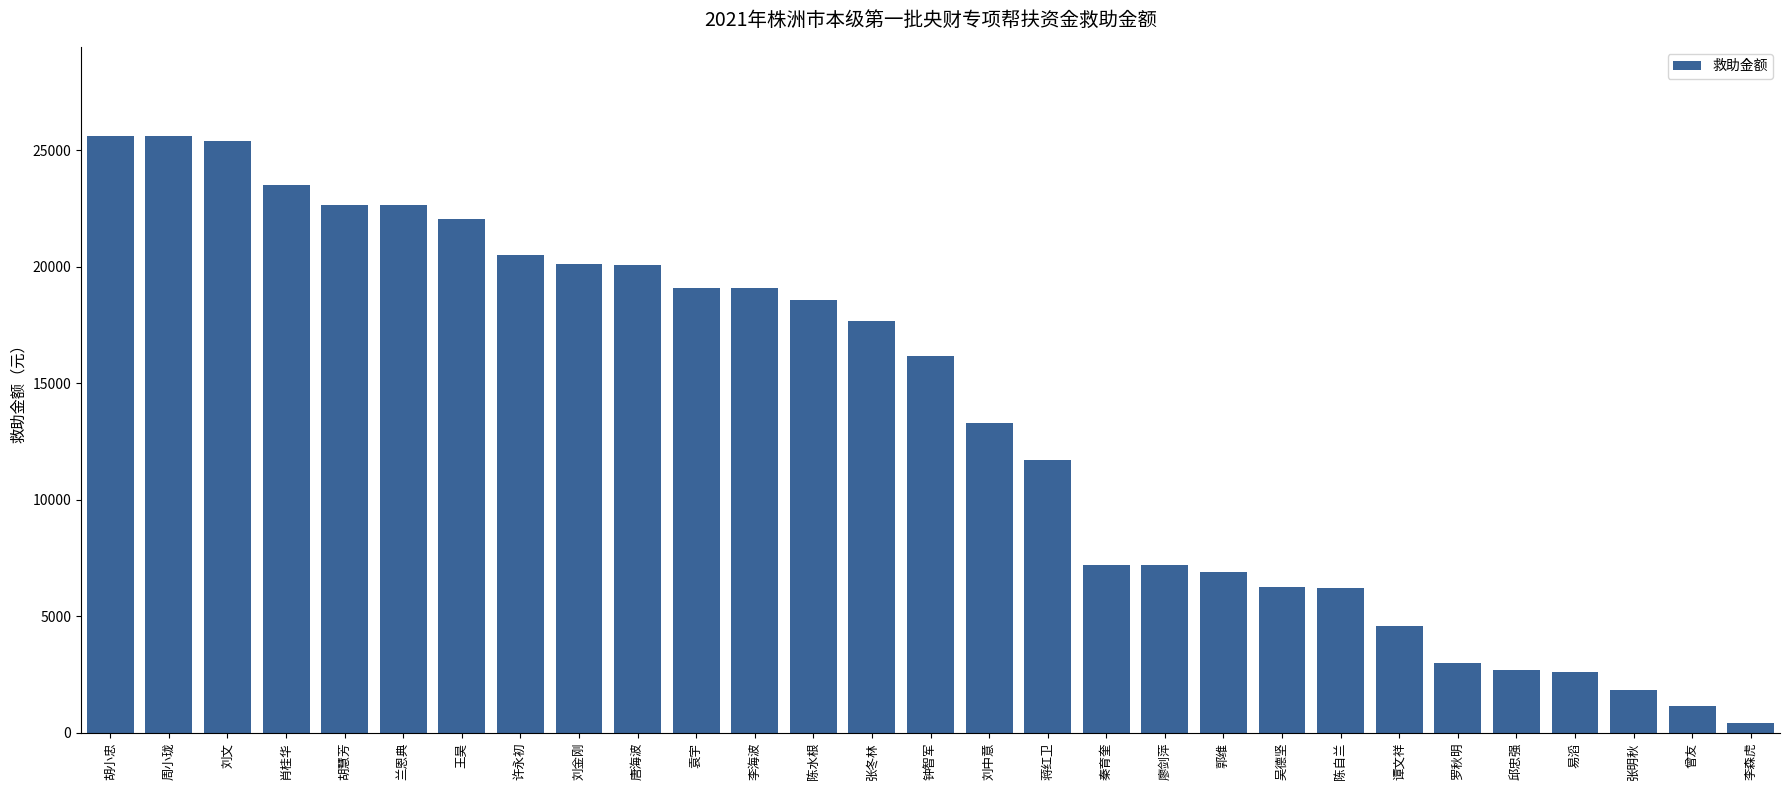

What is the sum of all values?

393760